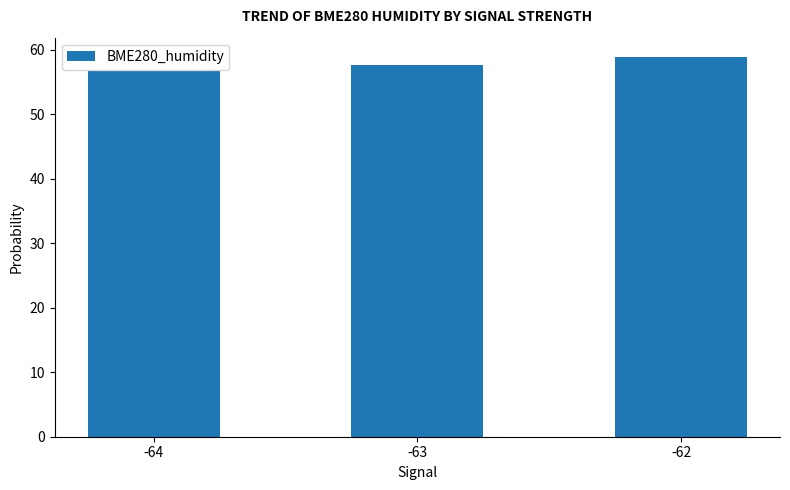

At which label does the data first exceed 57?

-63